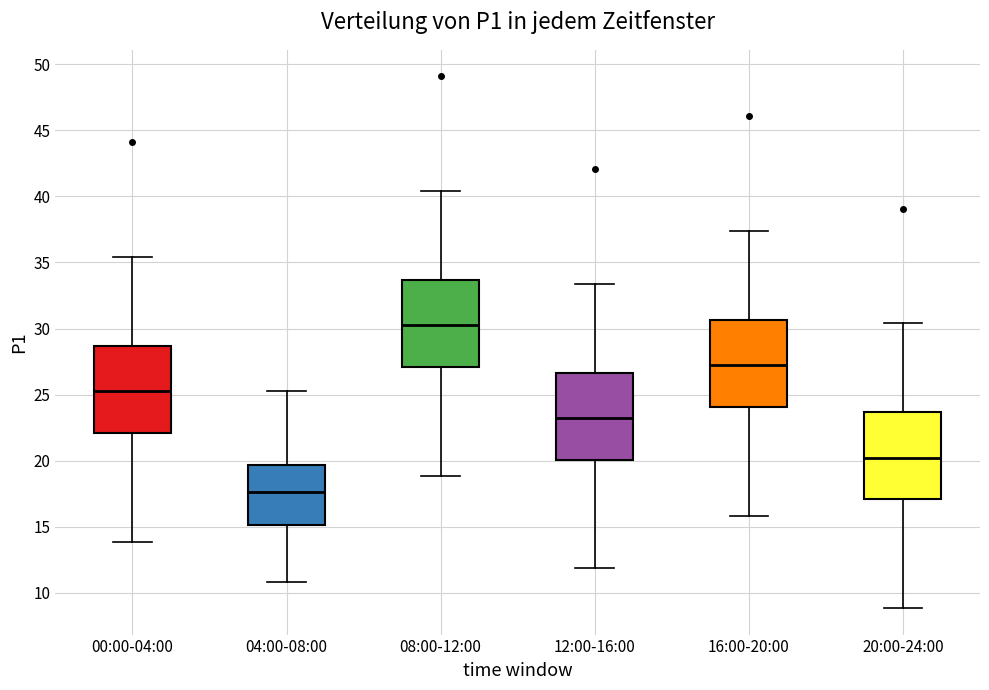

Which box's median line is the highest?

08:00-12:00